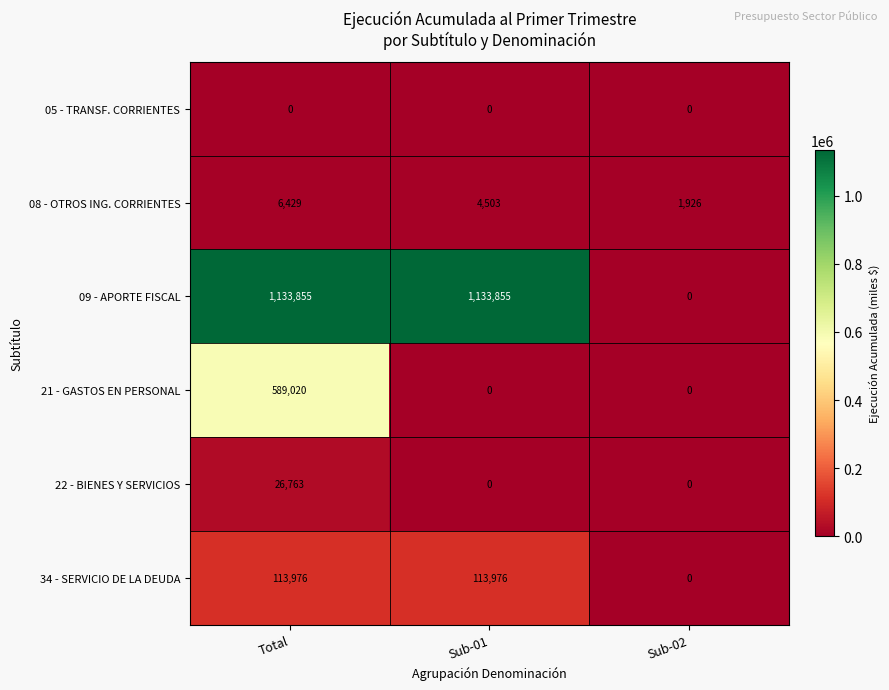

The 09 - APORTE FISCAL series shows 1133855 at Total. True or false?

True